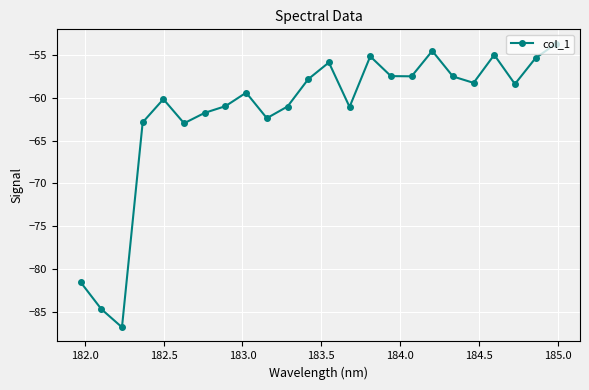

How many interior local peaks (higher than both neighbors) does the data have?

6